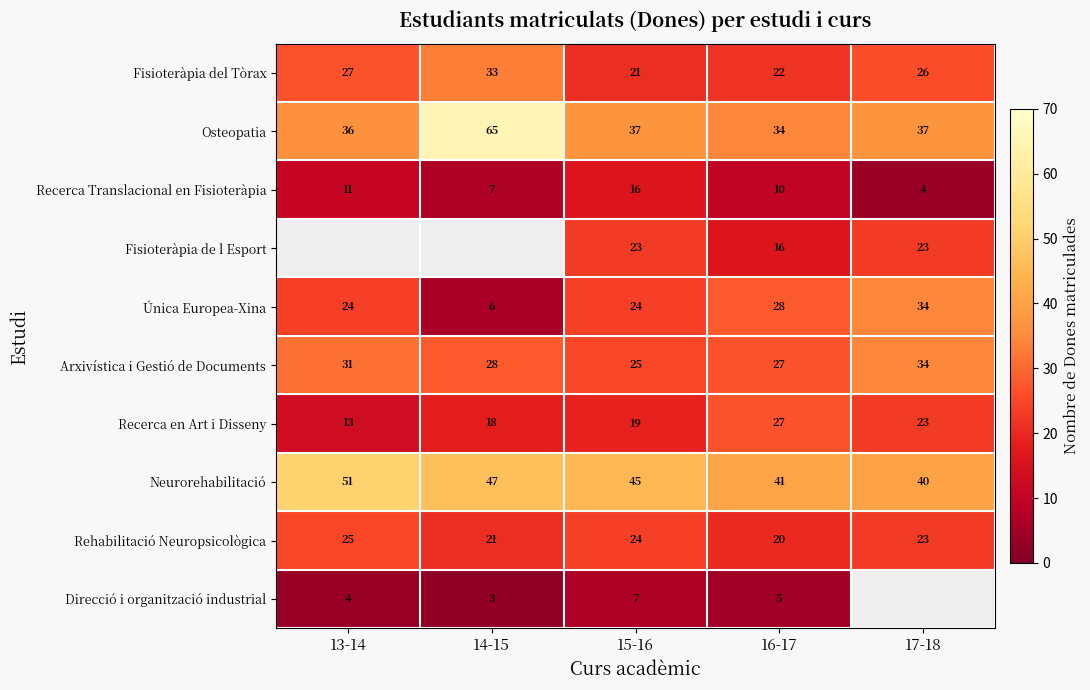

Count the Arxivística i Gestió de Documents values in the range 27 to 31.

3